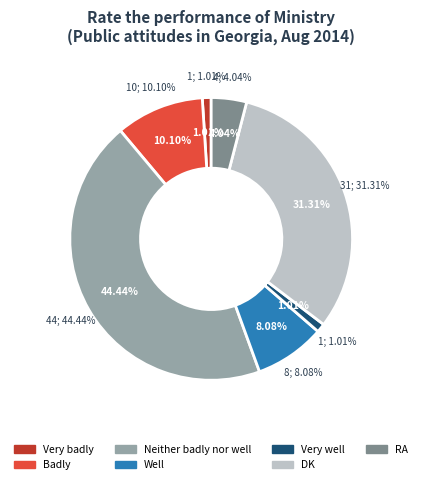

Is the sum of DK and Very badly greater than half?

No